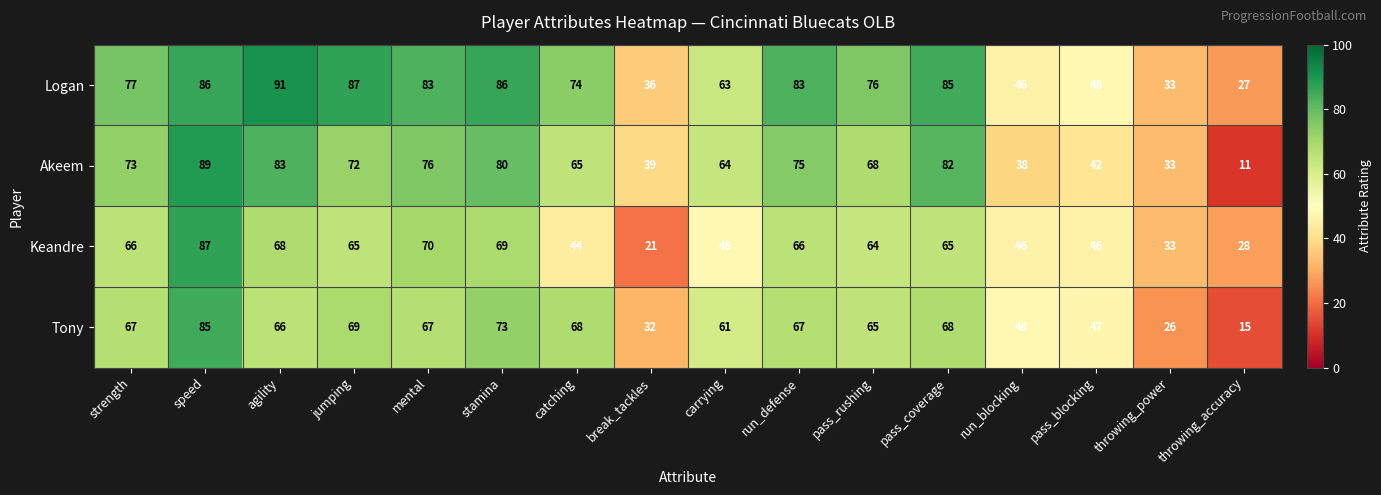

Is it true that Logan equals 137 at speed?

False